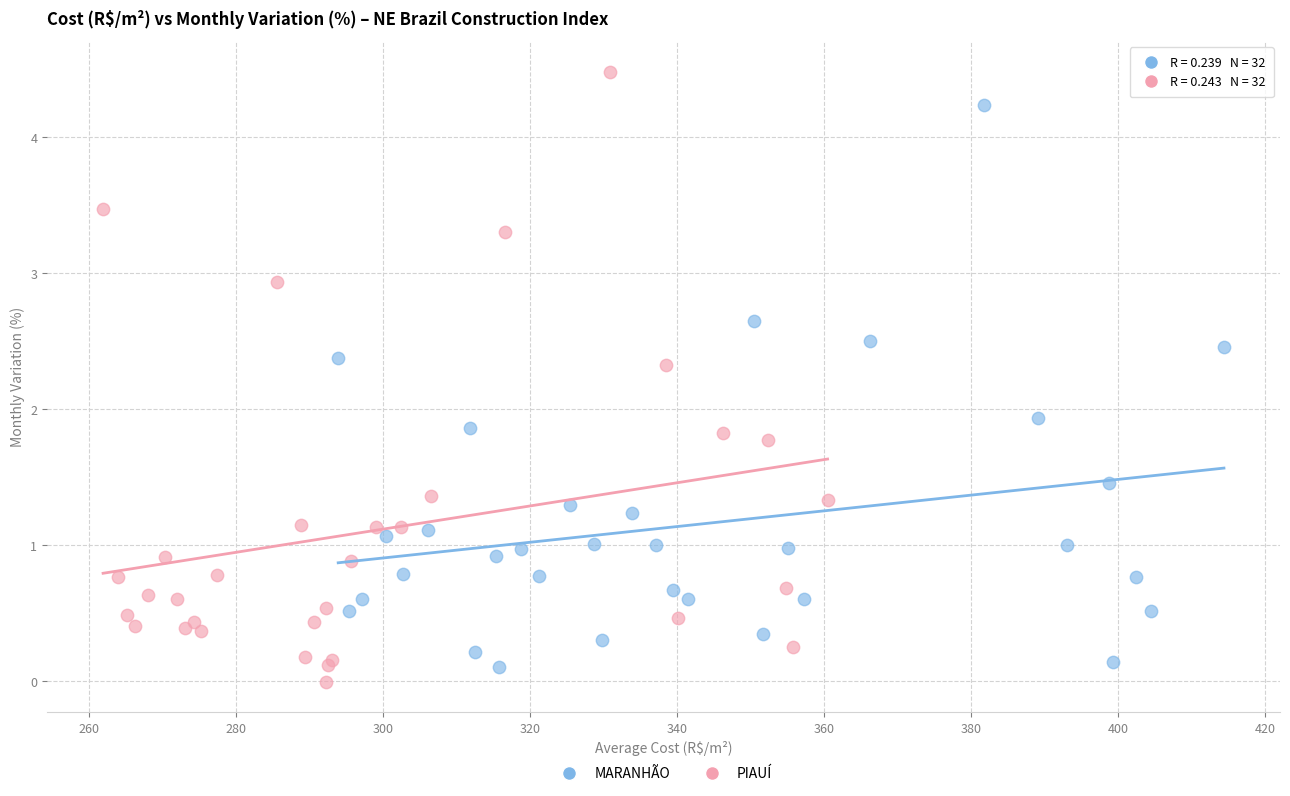

Which series contains the highest Y value?

PIAUÍ